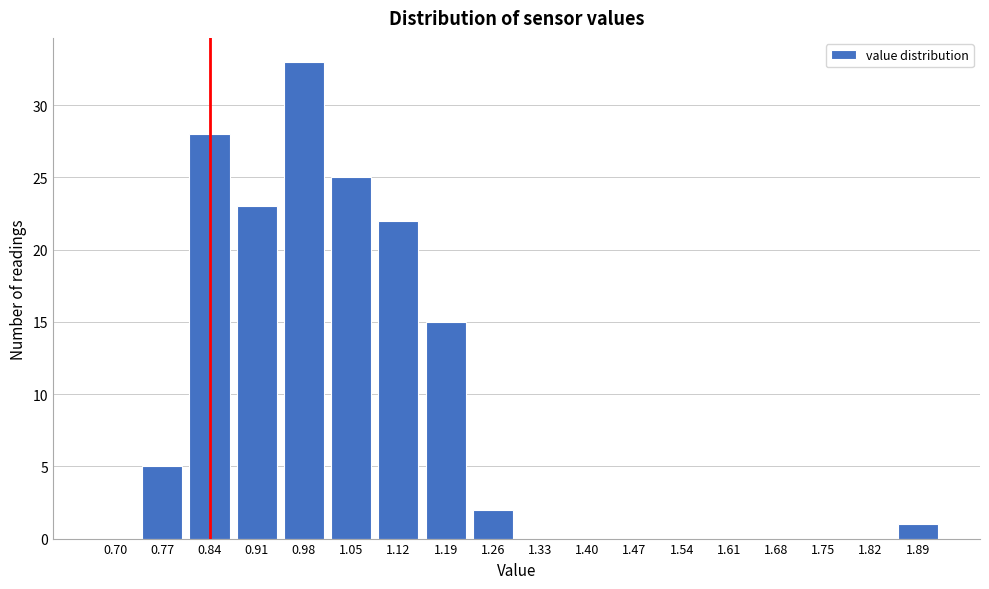

Reading right to left, extract all data points from this chart.

1.89=1	1.82=0	1.75=0	1.68=0	1.61=0	1.54=0	1.47=0	1.40=0	1.33=0	1.26=2	1.19=15	1.12=22	1.05=25	0.98=33	0.91=23	0.84=28	0.77=5	0.70=0